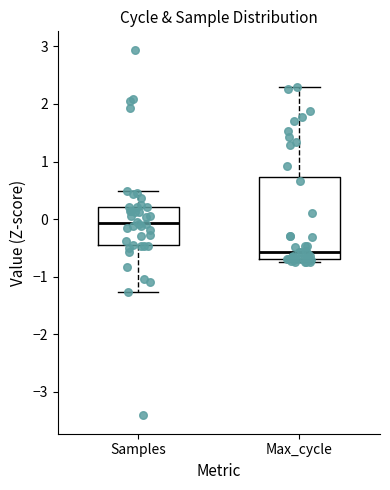

Where is the lower edge of the box for Samples on the y-axis? The values are not printed on the chart, so give them approximately, as read against the axis.

-0.5